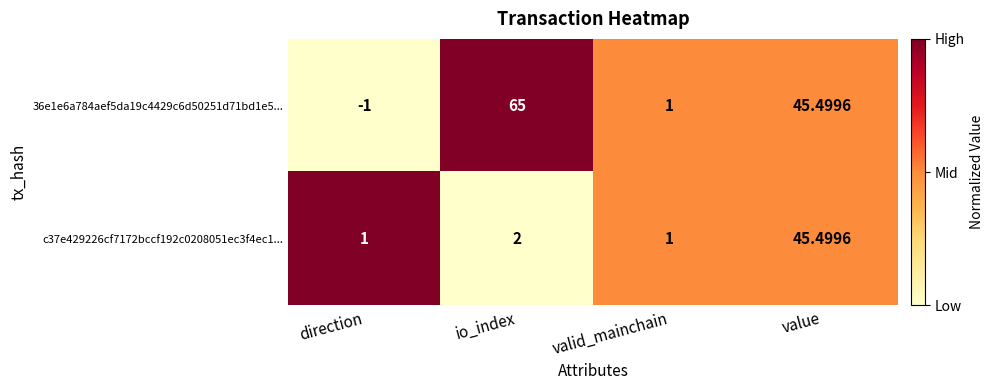

Rank the series by their maximum value, from lowest to highest.

c37e429226cf7172bccf192c0208051ec3f4ec1..., 36e1e6a784aef5da19c4429c6d50251d71bd1e5...